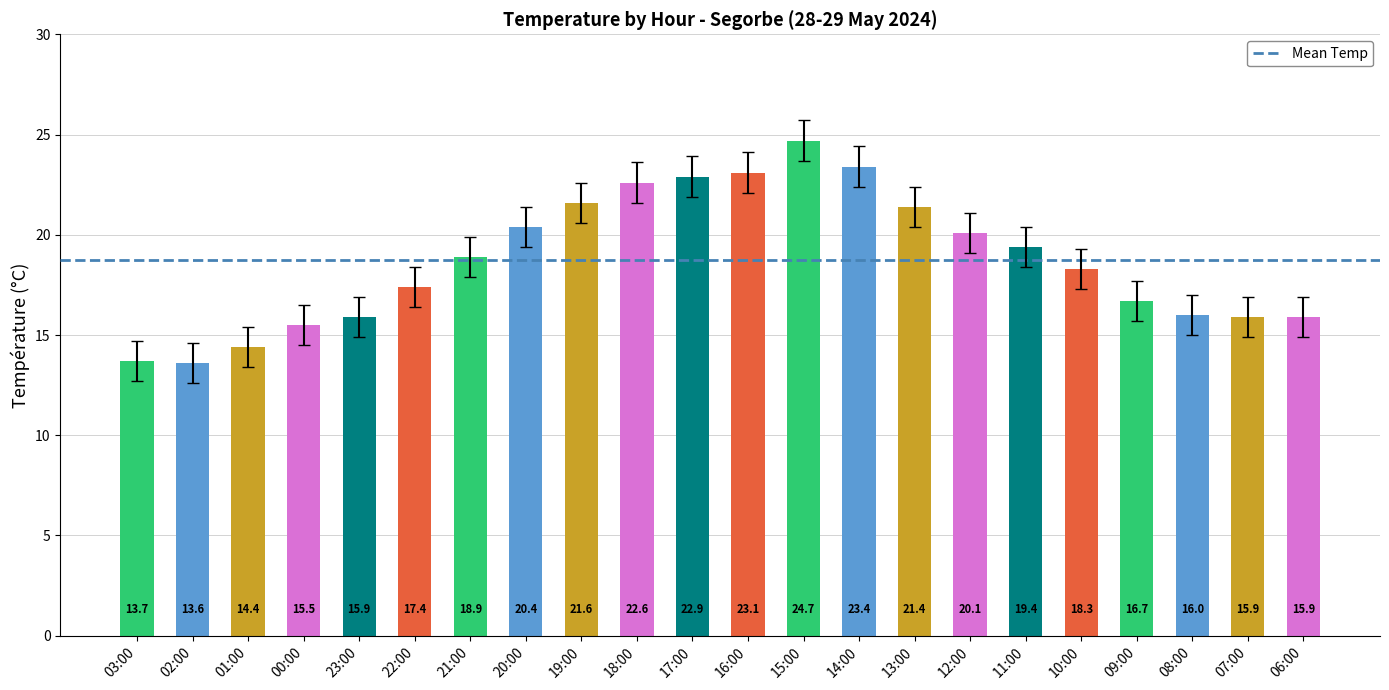

What is the sum of all values?

411.8